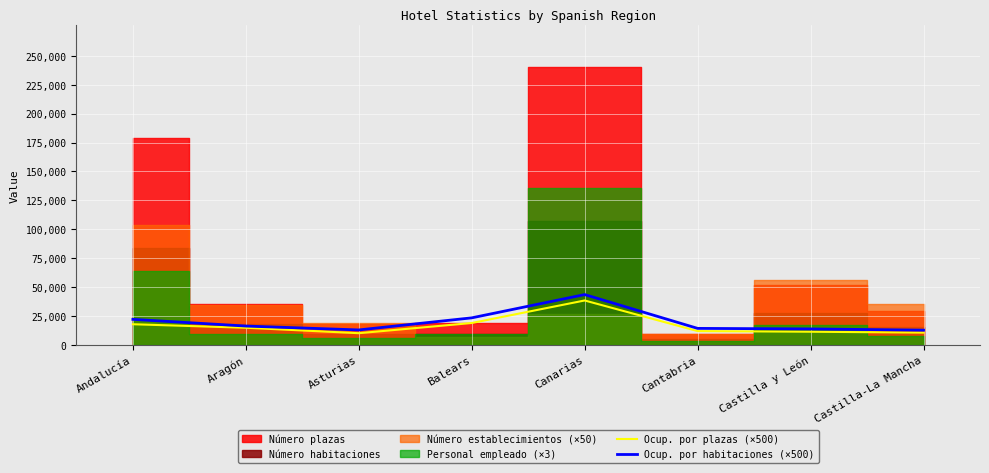

What is the minimum value for Ocup. por habitaciones (×500)?

12795